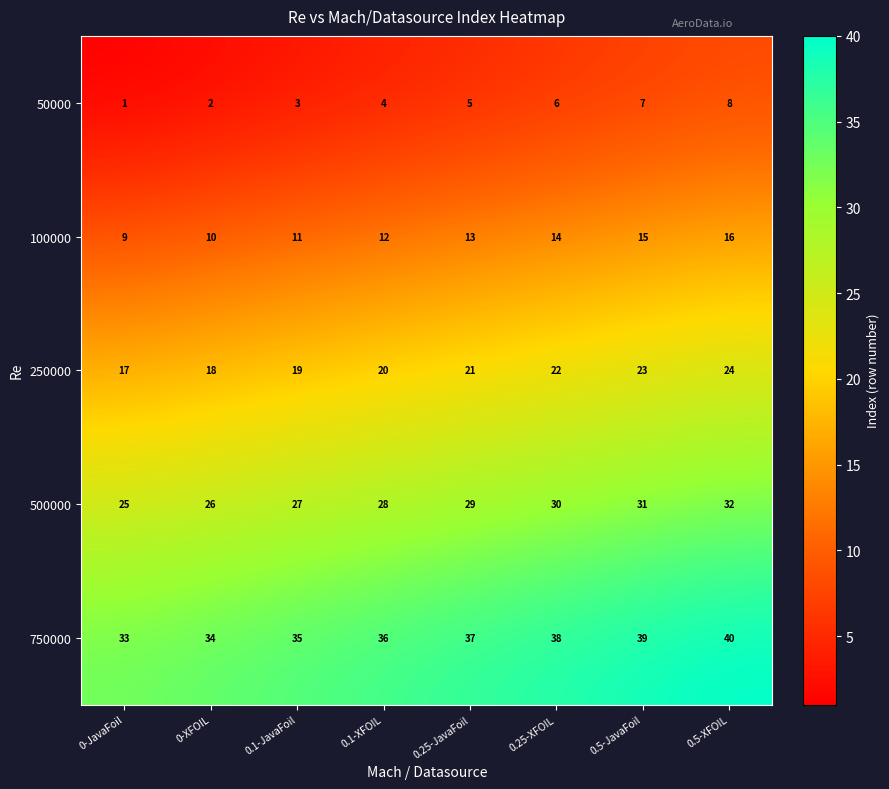

What is the maximum value for 750000?

40